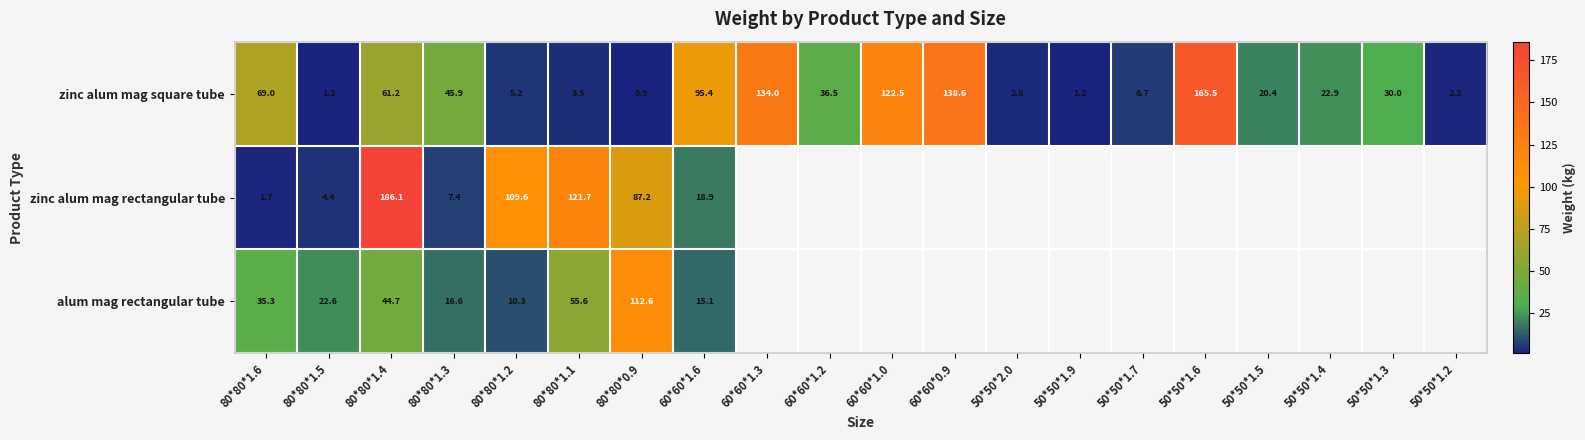

Count the number of data series in this chart.

3